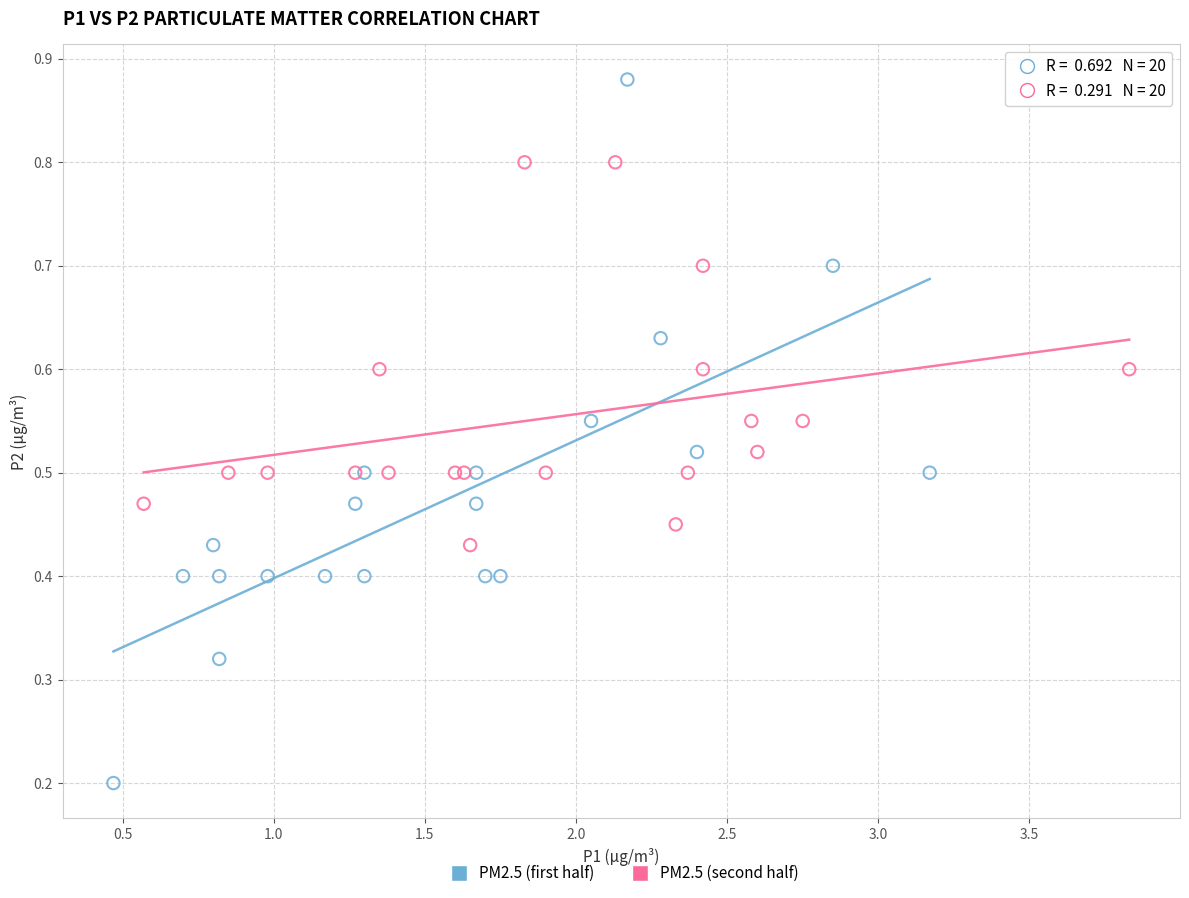

Which series reaches the maximum Y coordinate?

PM2.5 (first half)